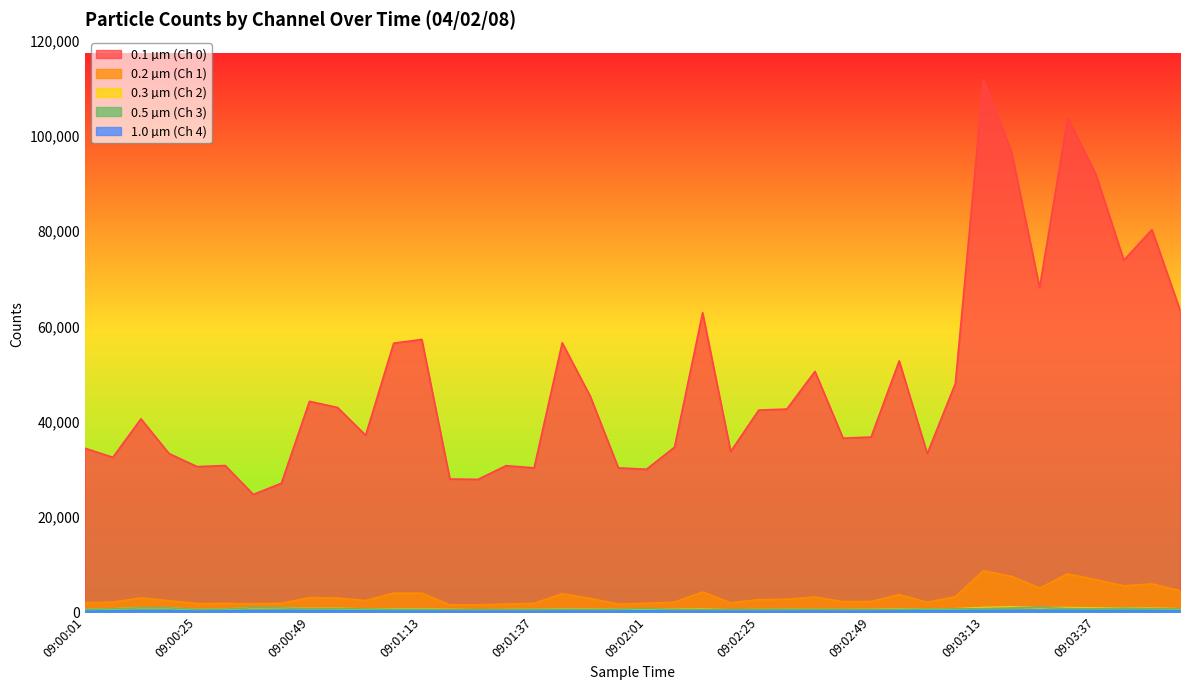

What is the spread (max minus min) of values at 09:03:13?

111574